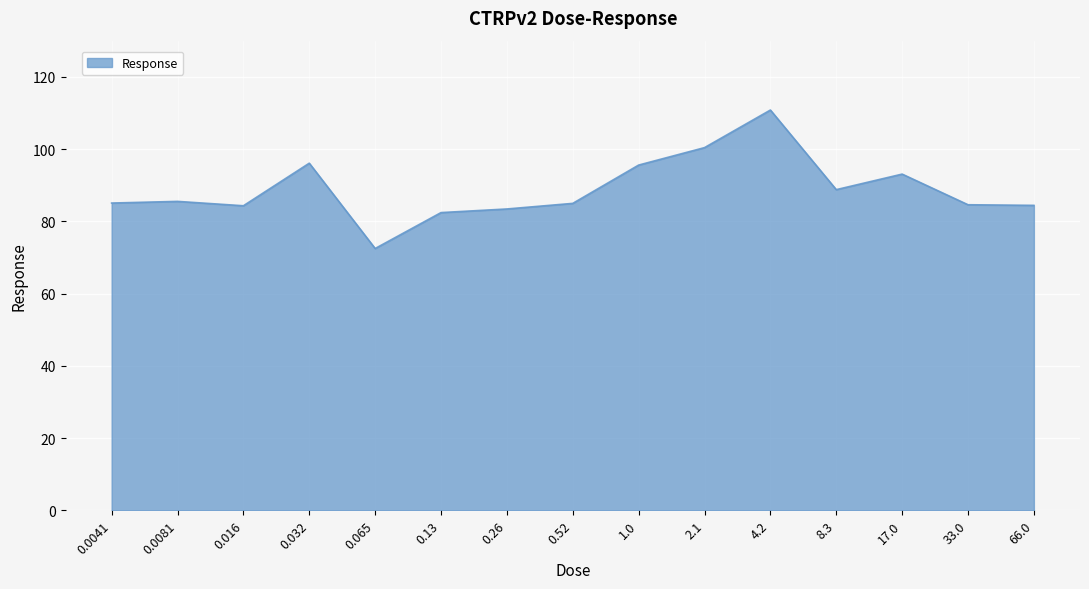

At which category does the data reach its first local valley?

0.016